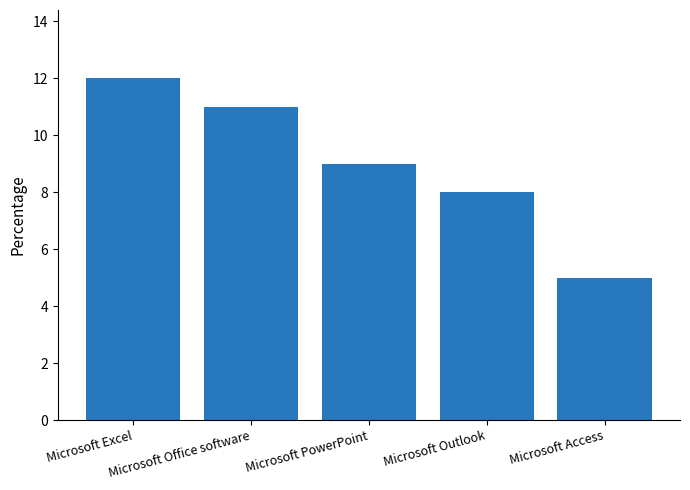

What is the change in value from Microsoft PowerPoint to Microsoft Outlook?

-1